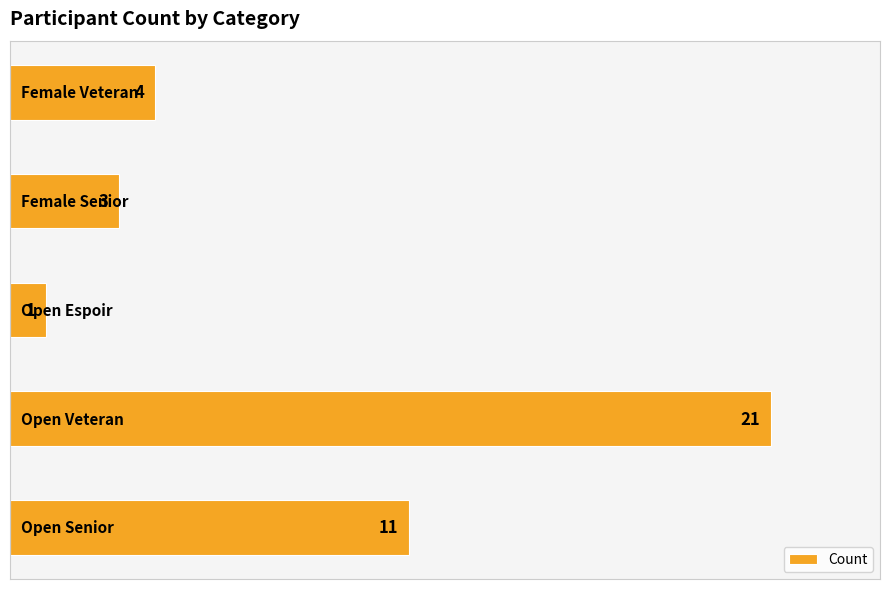

How many bars are there in total?

5